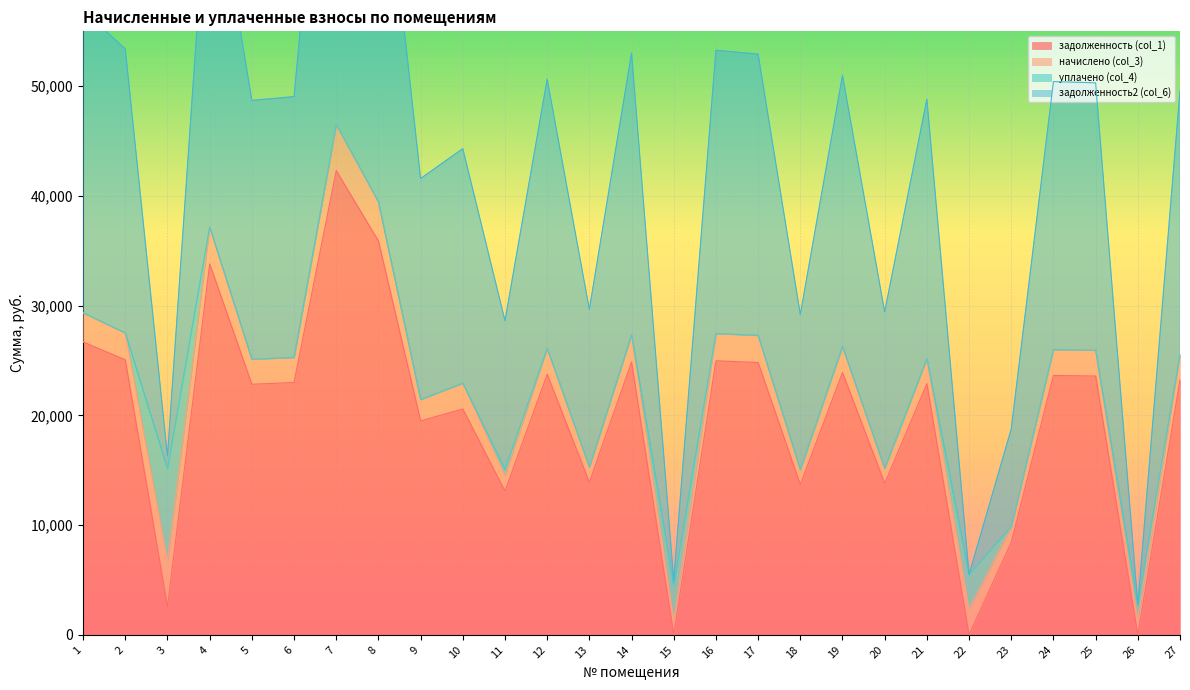

The value of задолженность (col_1) at 5 is 14277.8. True or false?

False